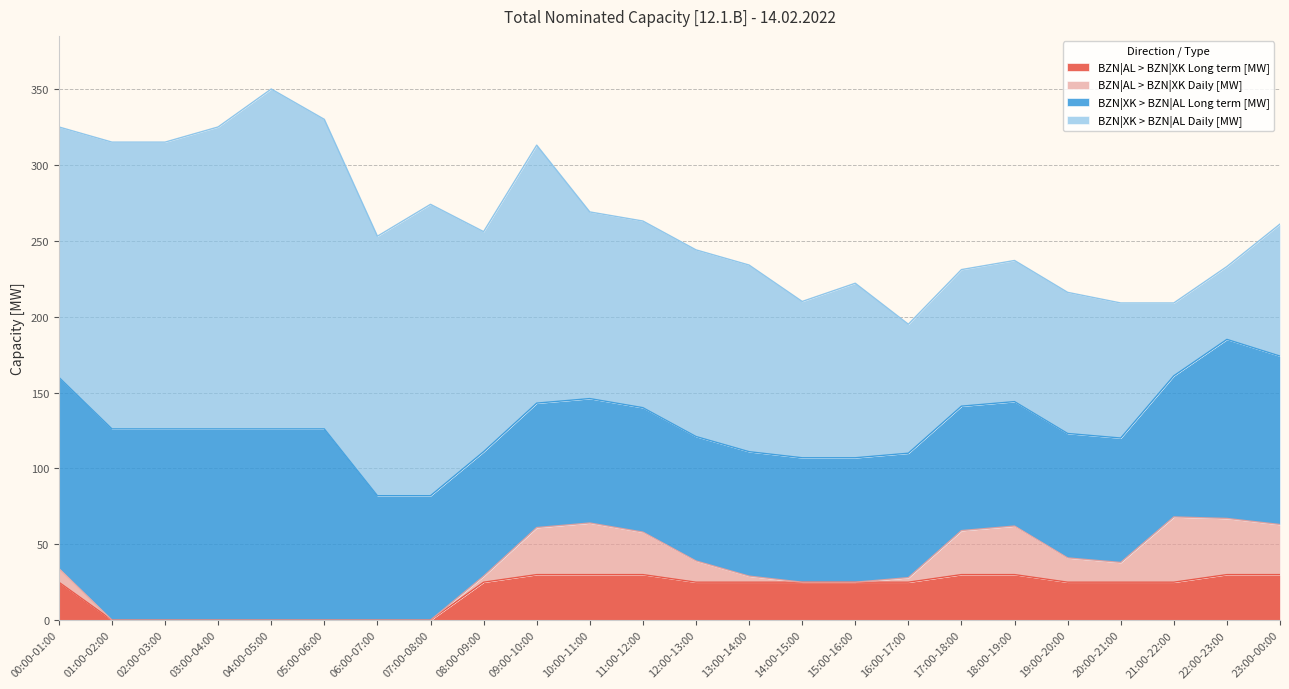

What is the difference between the highest and lowest values at 04:00-05:00?

224